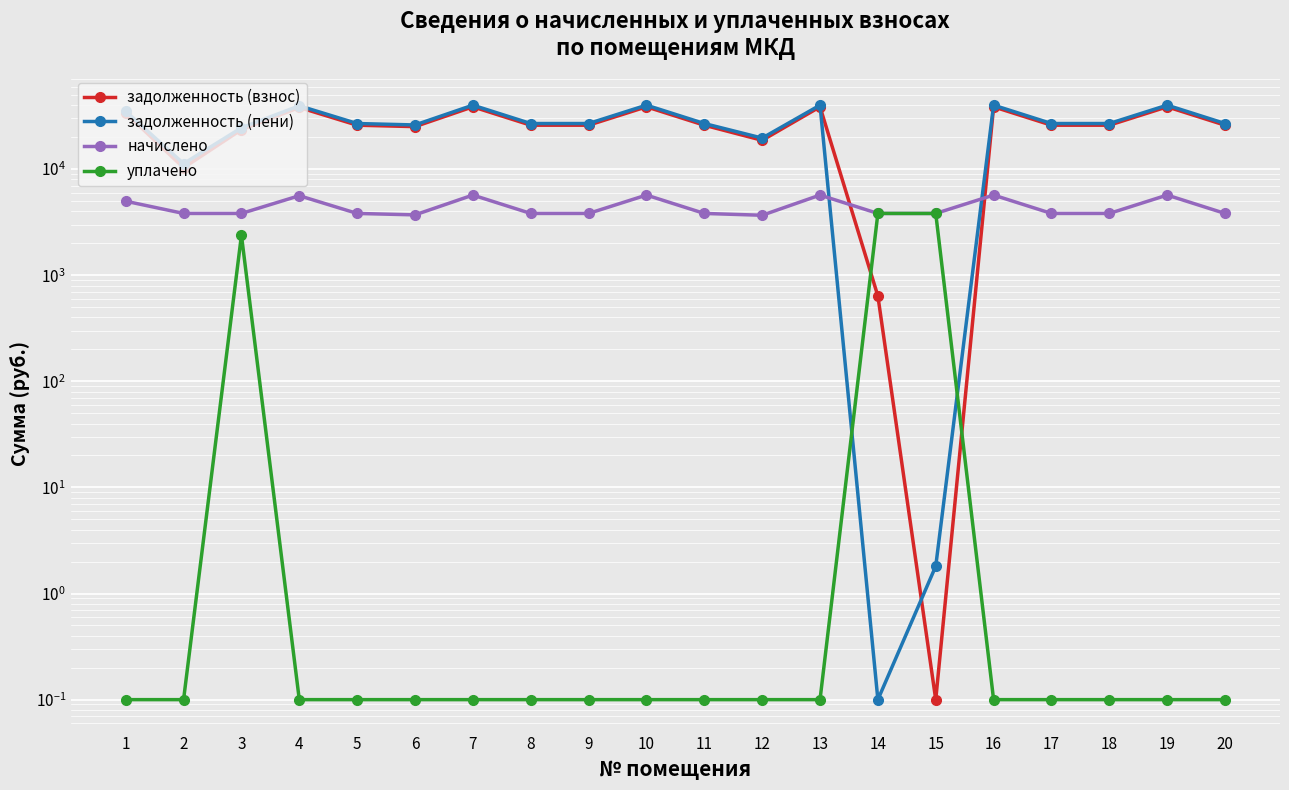

What is the difference between the задолженность (пени) values at 1 and 7?

4994.9